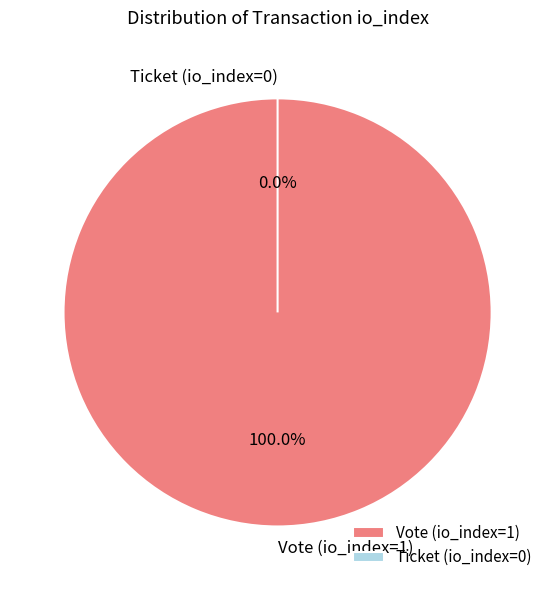

To the nearest percent, what portion does Vote (io_index=1) represent?

100%